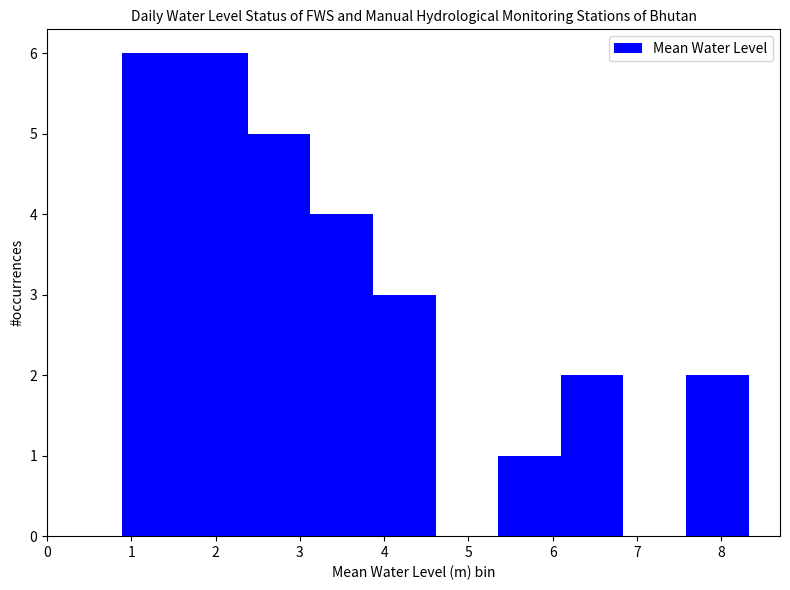

Reading left to right, transcribe this chart: for each bar, give the range it covers on the x-axis and its height. Neither the bar edges nor the heights are printed on the chart, so give them approximately, as read against the axes.

0.9 to 1.6: 6
1.6 to 2.4: 6
2.4 to 3.1: 5
3.1 to 3.9: 4
3.9 to 4.6: 3
4.6 to 5.4: 0
5.4 to 6.1: 1
6.1 to 6.8: 2
6.8 to 7.6: 0
7.6 to 8.3: 2